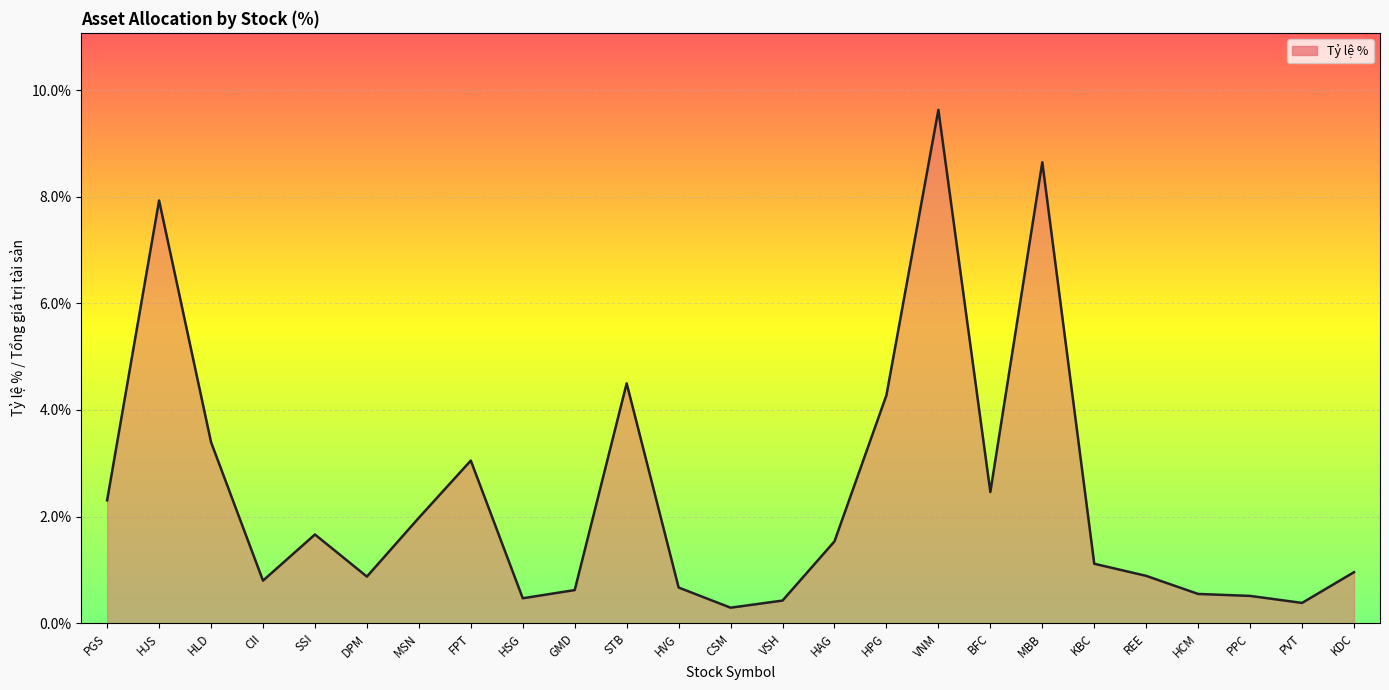

Which has a higher value, HSG or KBC?

KBC